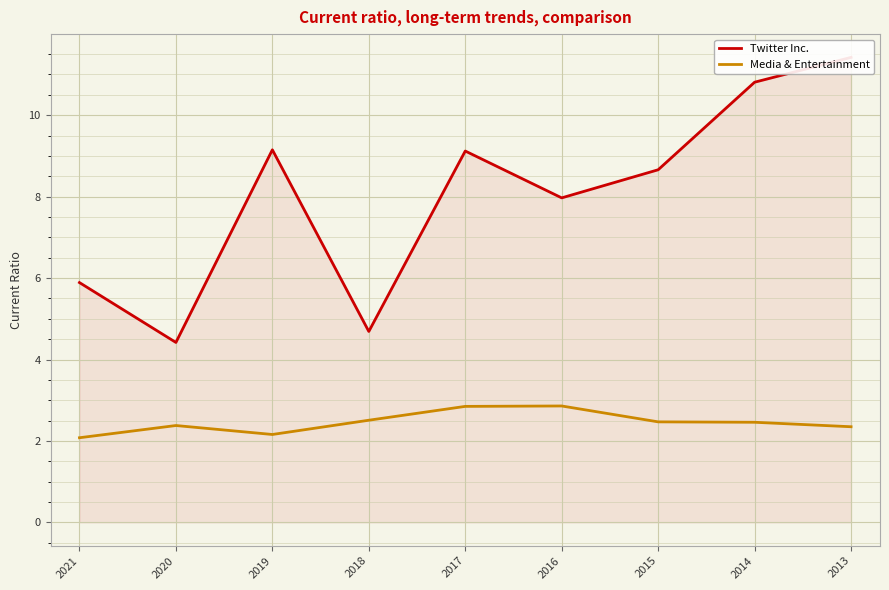

Where is the first local minimum for Media & Entertainment?

2019